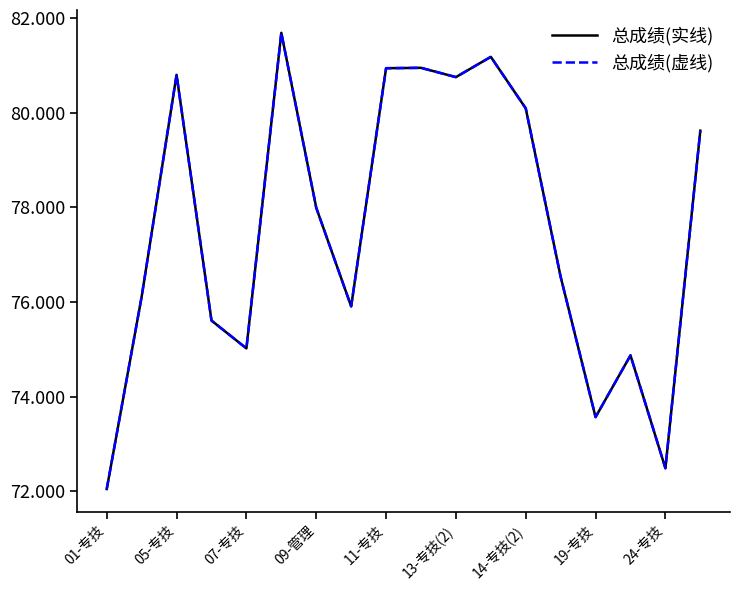

What is the minimum value shown in the chart?

72.0